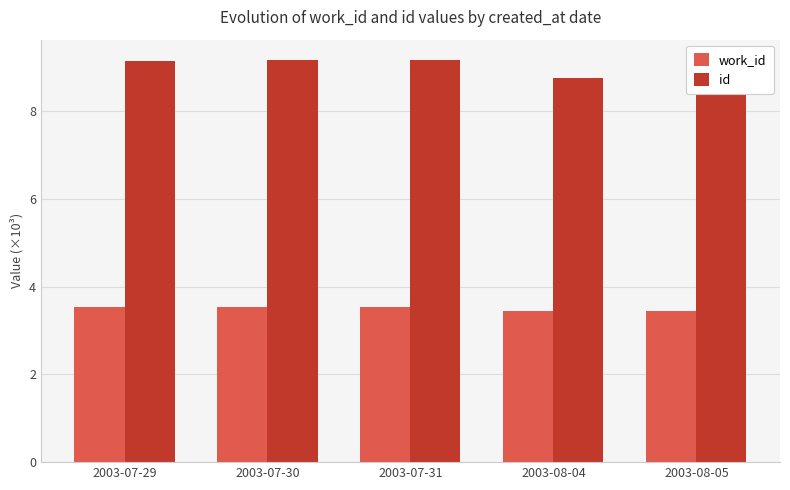

What is the difference between the maximum and second lowest values in the id series?

0.4